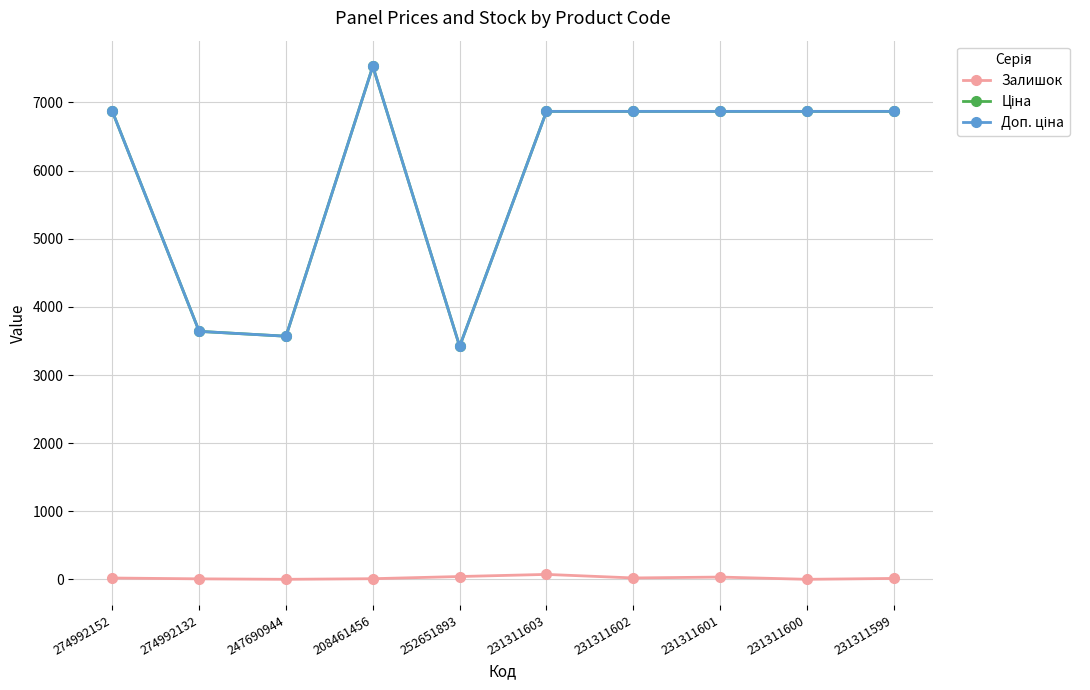

At which category is the sum across all series the highest?

208461456